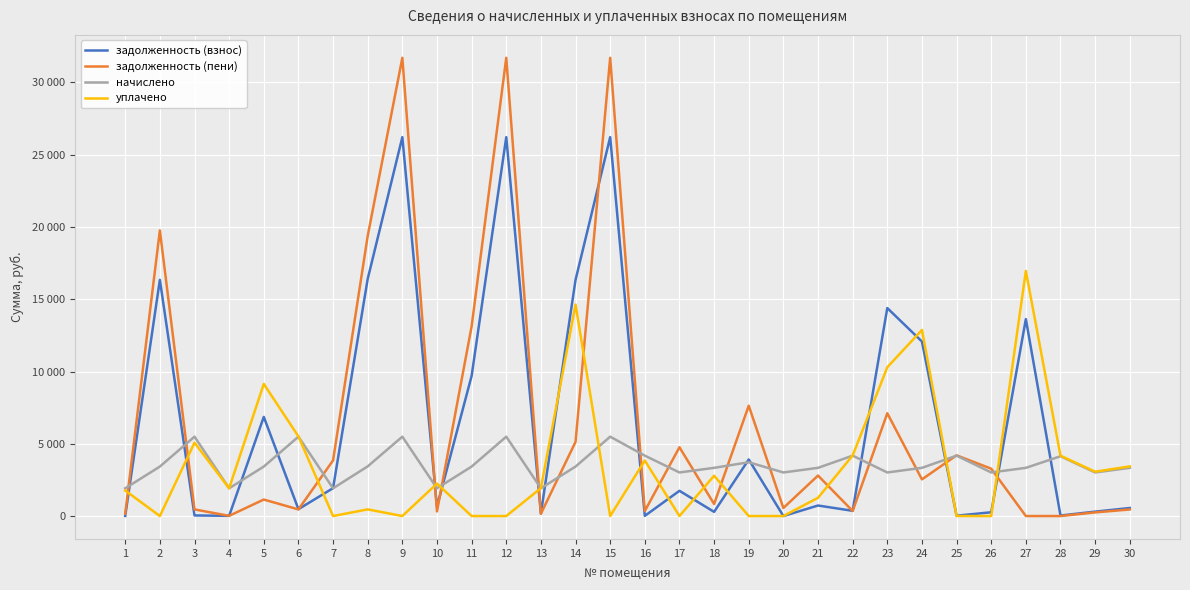

Is this an area chart (filled region under the line)?

No